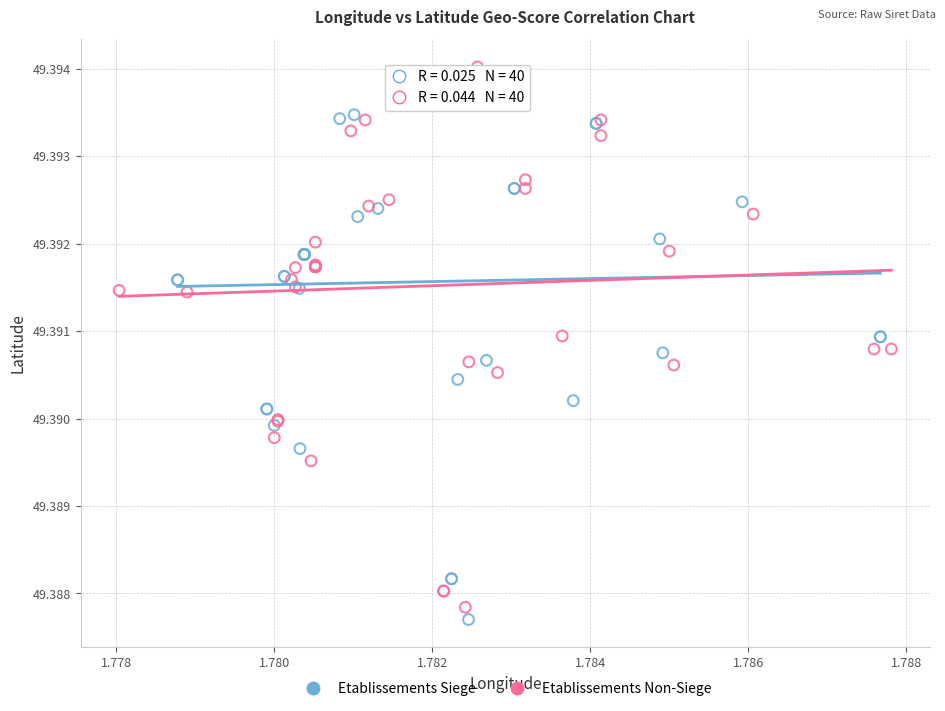

Which series has the widest spread of Y values?

Etablissements Siege